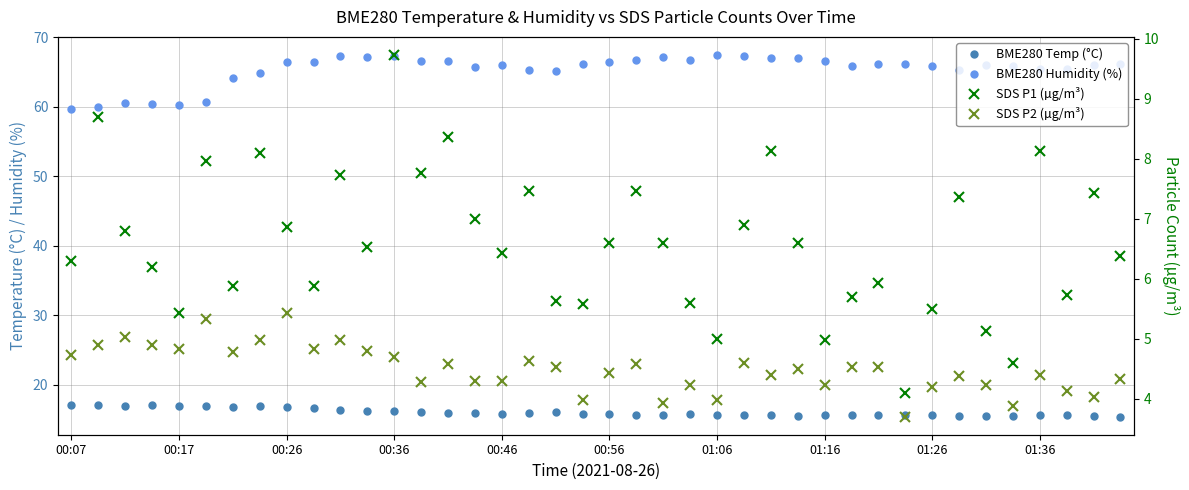

True or false: BME280 Humidity (%) and BME280 Temp (°C) cross at least once.

False